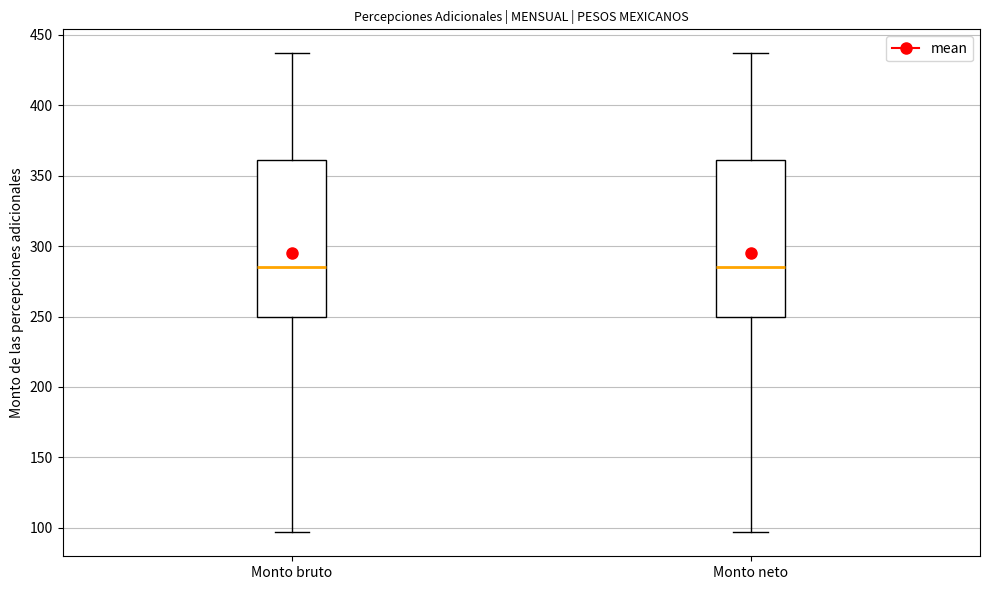

Reading left to right, transcribe this box plot: for each box, give where its median line is, the range the box spans, and where its two whiskers end, as read against the y-axis. The values are not printed on the chart, so give them approximately, as read against the axis.

Monto bruto: median 285, box 250 to 360, whiskers 95 to 435
Monto neto: median 285, box 250 to 360, whiskers 95 to 435